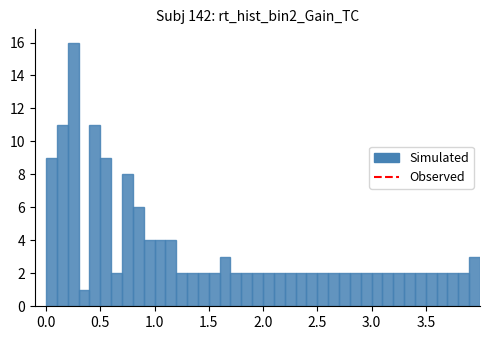

Read against the x-axis, roughly where is the centre of the tallest bar?

0.25